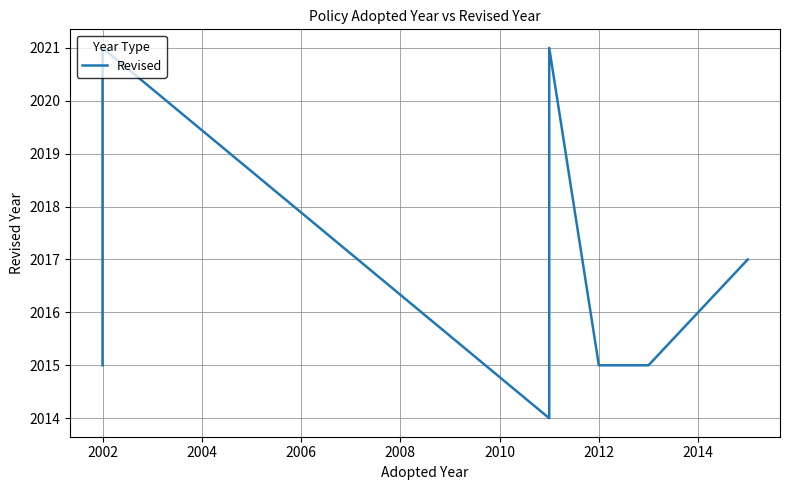

Count the values in the range 2015 to 2021.

11